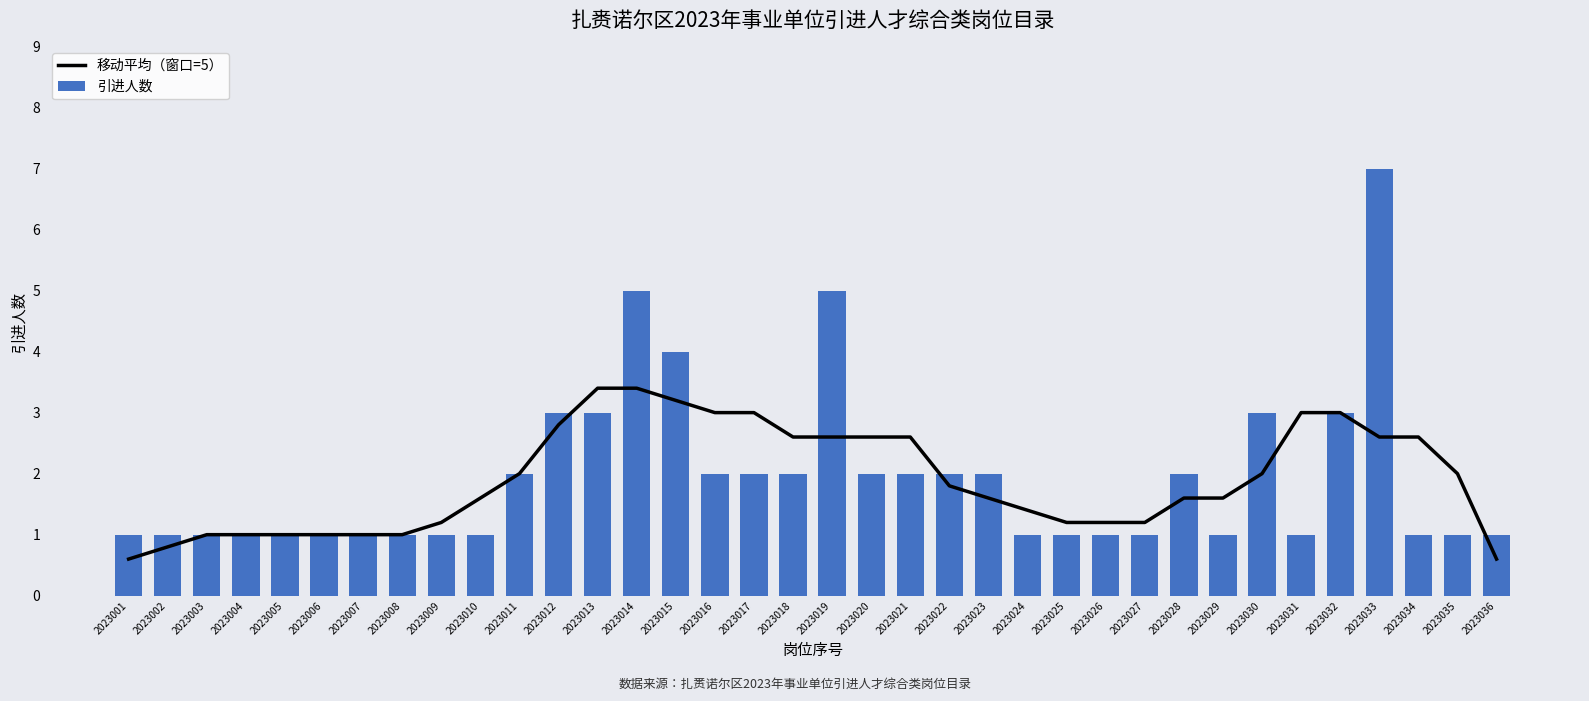

Reading right to left, extract all data points from this chart.

移动平均（窗口=5）: 0.6	2.0	2.6	2.6	3.0	3.0	2.0	1.6	1.6	1.2	1.2	1.2	1.4	1.6	1.8	2.6	2.6	2.6	2.6	3.0	3.0	3.2	3.4	3.4	2.8	2.0	1.6	1.2	1.0	1.0	1.0	1.0	1.0	1.0	0.8	0.6
引进人数: 1.0	1.0	1.0	7.0	3.0	1.0	3.0	1.0	2.0	1.0	1.0	1.0	1.0	2.0	2.0	2.0	2.0	5.0	2.0	2.0	2.0	4.0	5.0	3.0	3.0	2.0	1.0	1.0	1.0	1.0	1.0	1.0	1.0	1.0	1.0	1.0